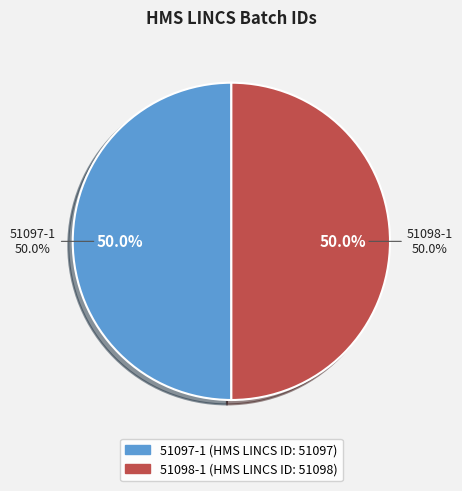

Count the number of slices in the pie.

2